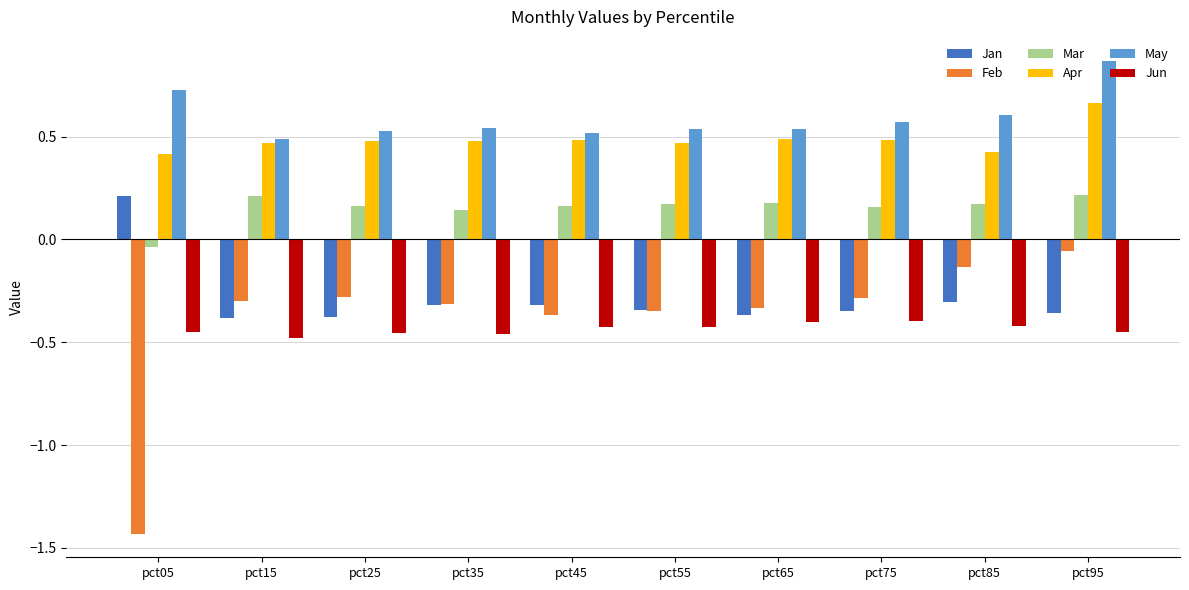

At which category does the chart reach its minimum across all series?

pct05